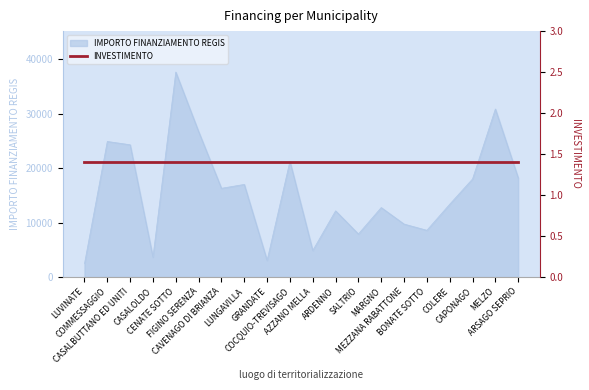

What is the change in value from CASALBUTTANO ED UNITI to MEZZANA RABATTONE?

-14568